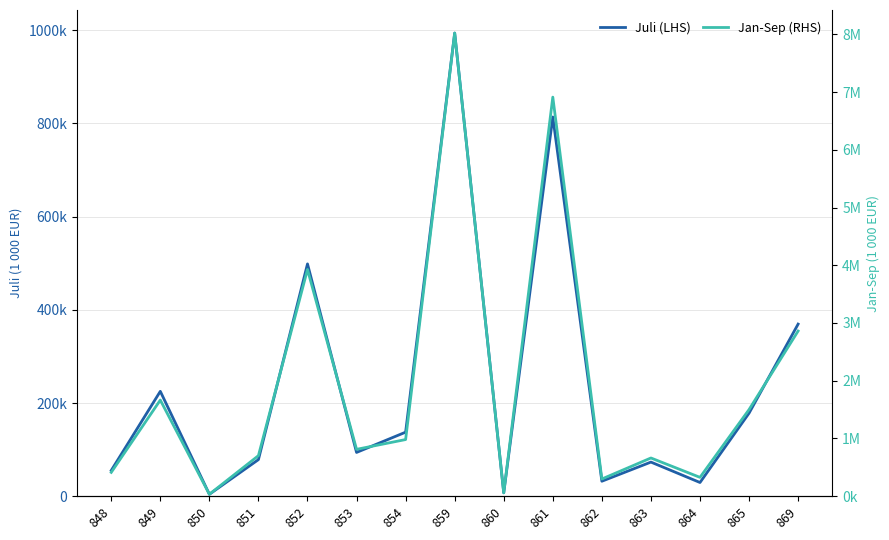

Which series has the largest total across all categories?

Jan-Sep (RHS)